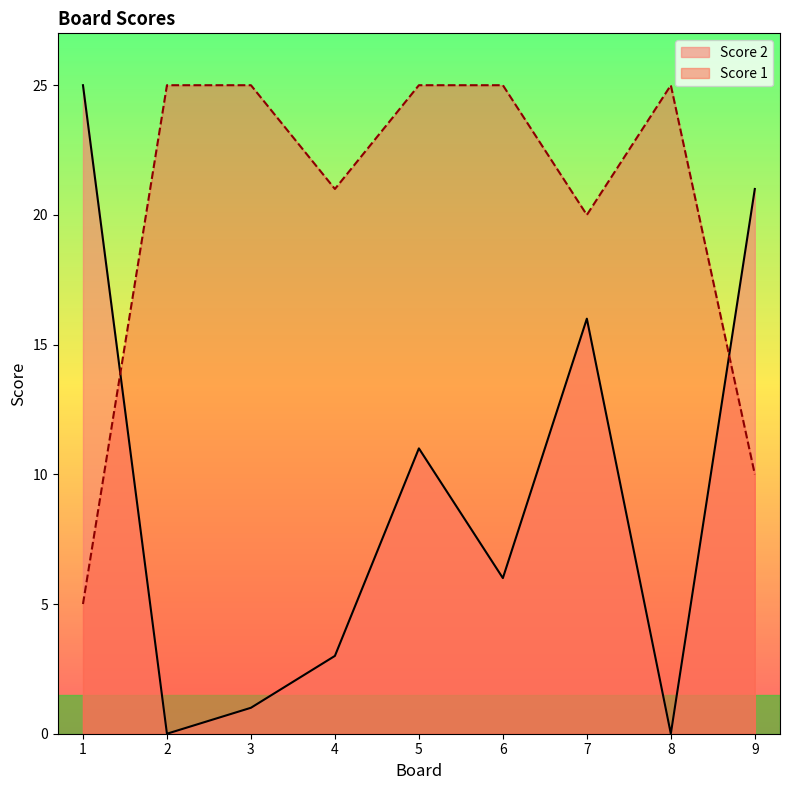

Reading left to right, transcribe all the data shown in this chart.

Score 2: 1=25	2=0	3=1	4=3	5=11	6=6	7=16	8=0	9=21
Score 1: 1=5	2=25	3=25	4=21	5=25	6=25	7=20	8=25	9=10